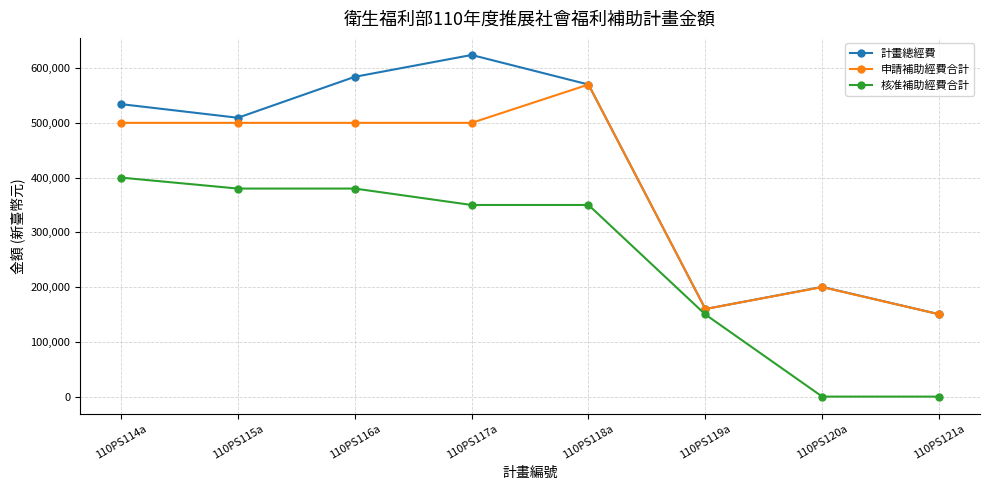

What position from the right is 110PS117a?

5